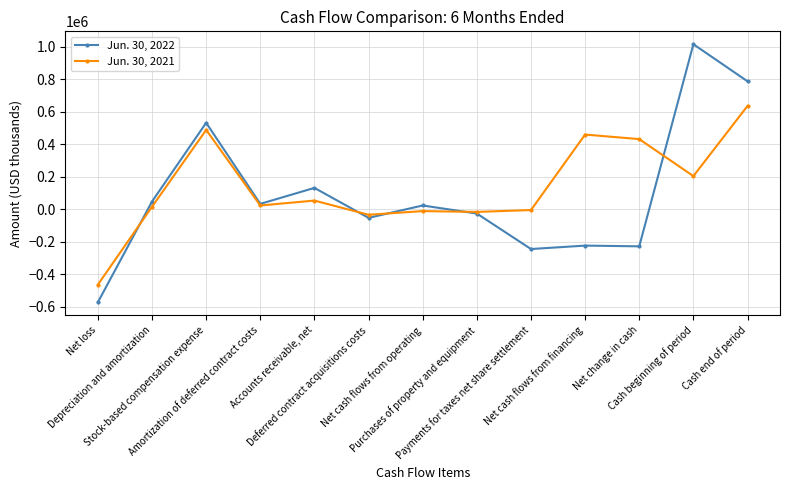

What are all the series names shown in the legend?

Jun. 30, 2022, Jun. 30, 2021